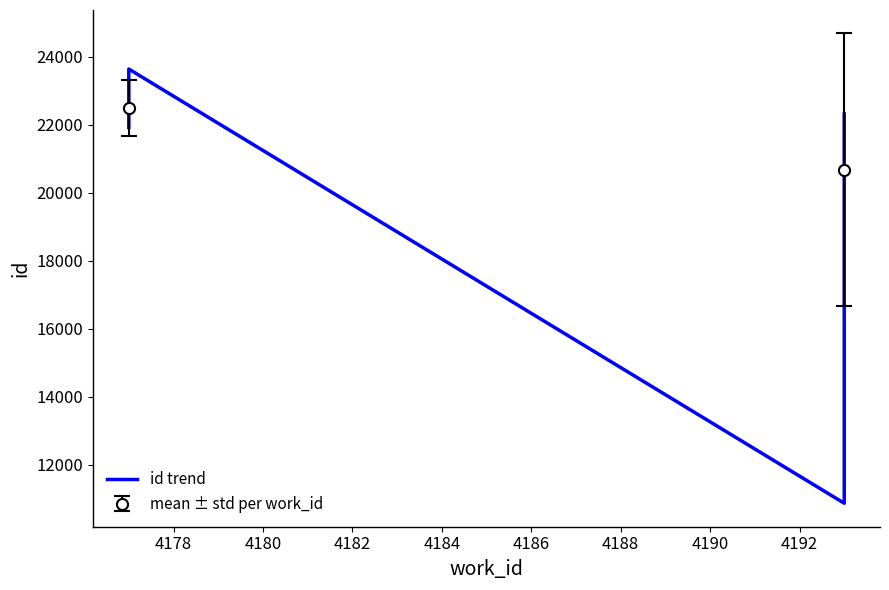

How many lines are shown in the chart?

1